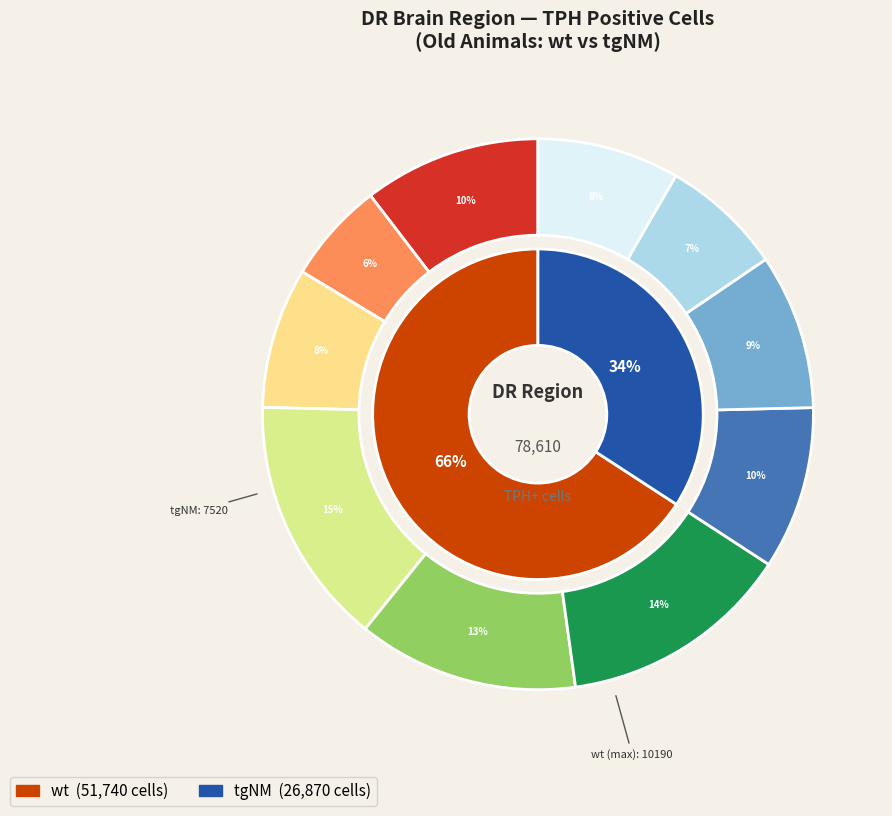

To the nearest percent, what percentage of the pie is tgNM_1?

10%